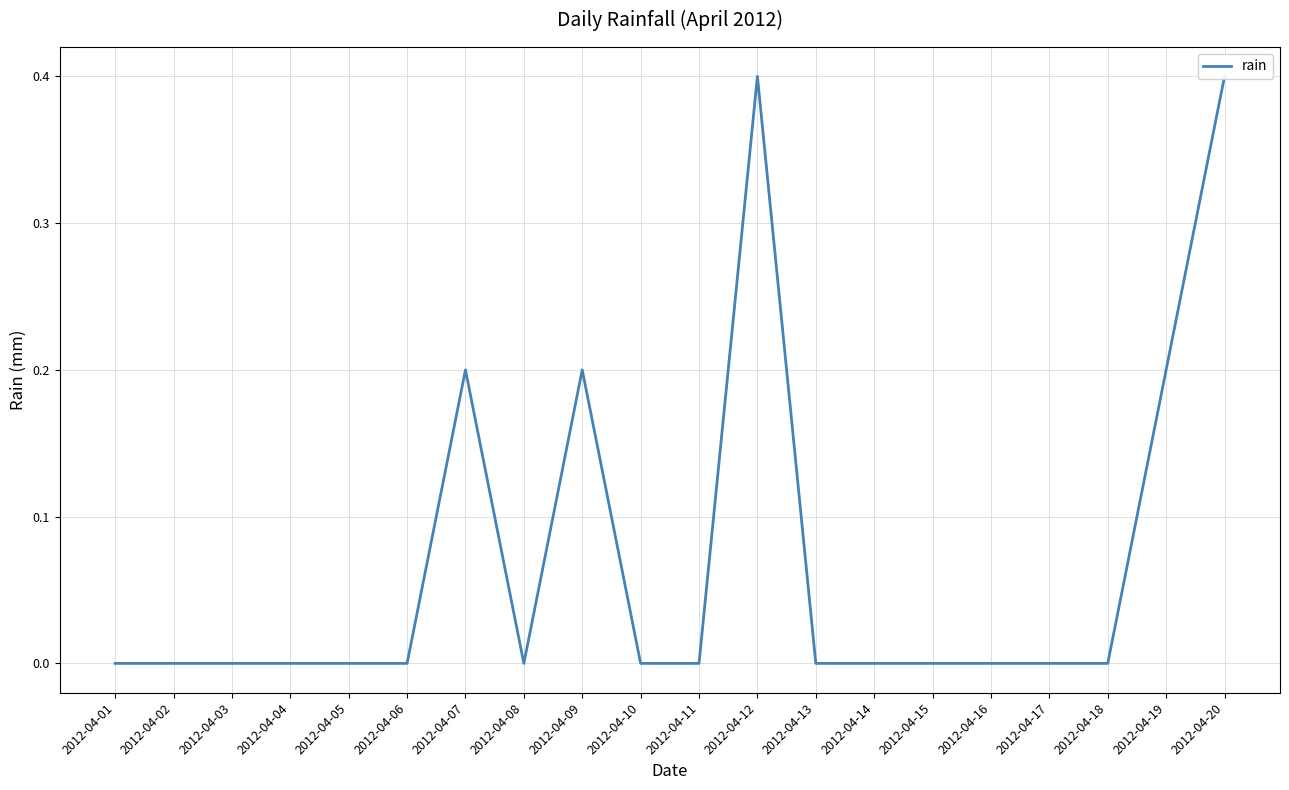

Reading right to left, list all the values displayed in this chart.

0.4	0.2	0.0	0.0	0.0	0.0	0.0	0.0	0.4	0.0	0.0	0.2	0.0	0.2	0.0	0.0	0.0	0.0	0.0	0.0